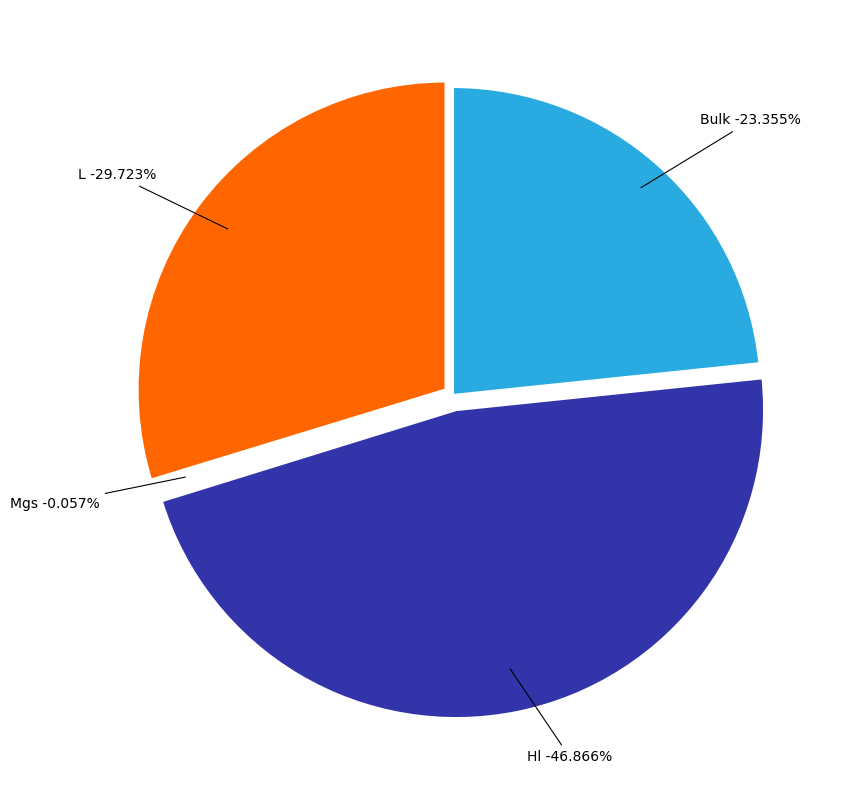

Which category has the smallest portion of the pie?

Mgs